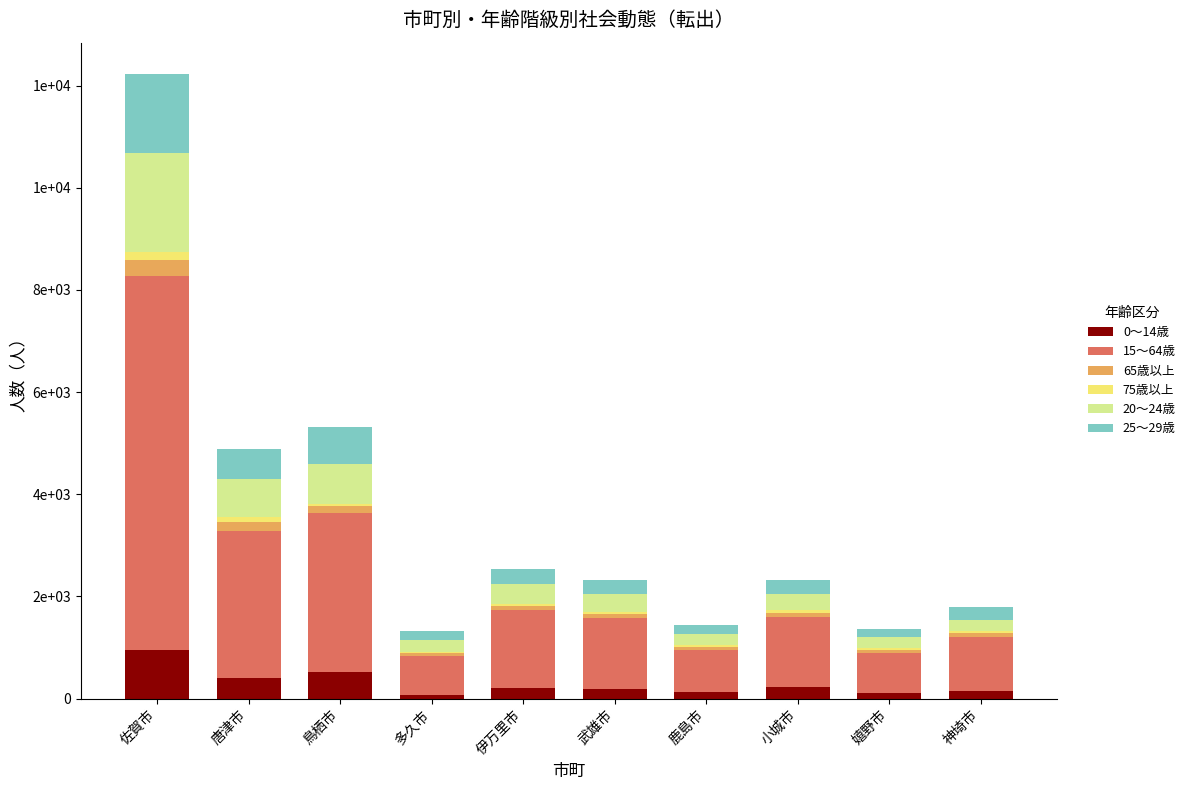

What is the difference between the second highest and second lowest values in the 15～64歳 series?

2328